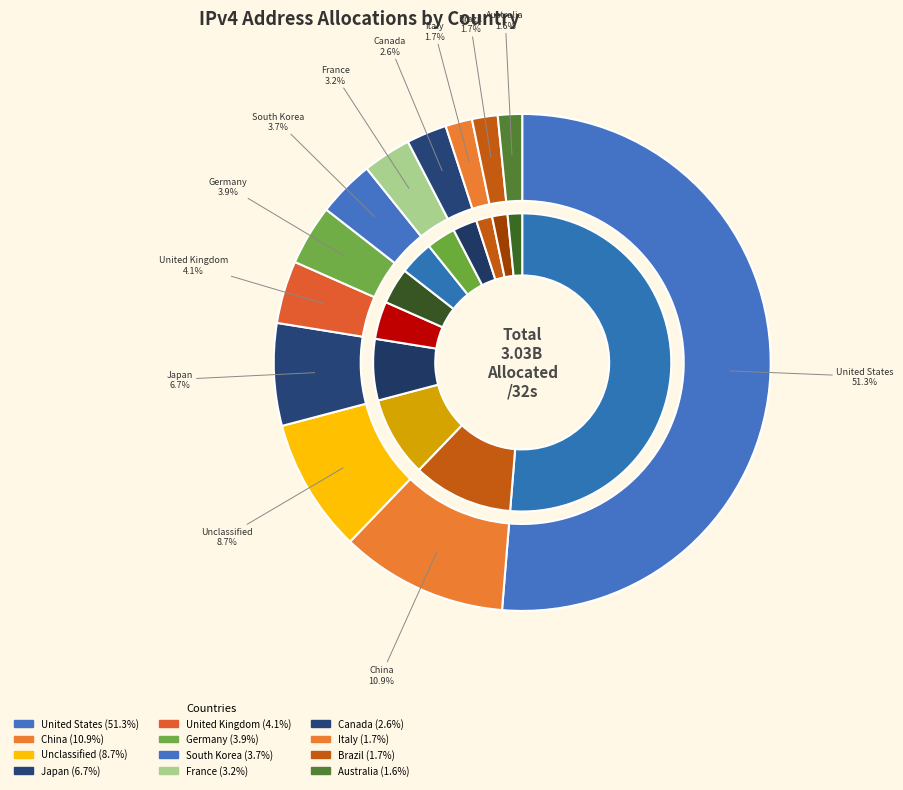

Do China and Unclassified together represent more than half of the pie?

No